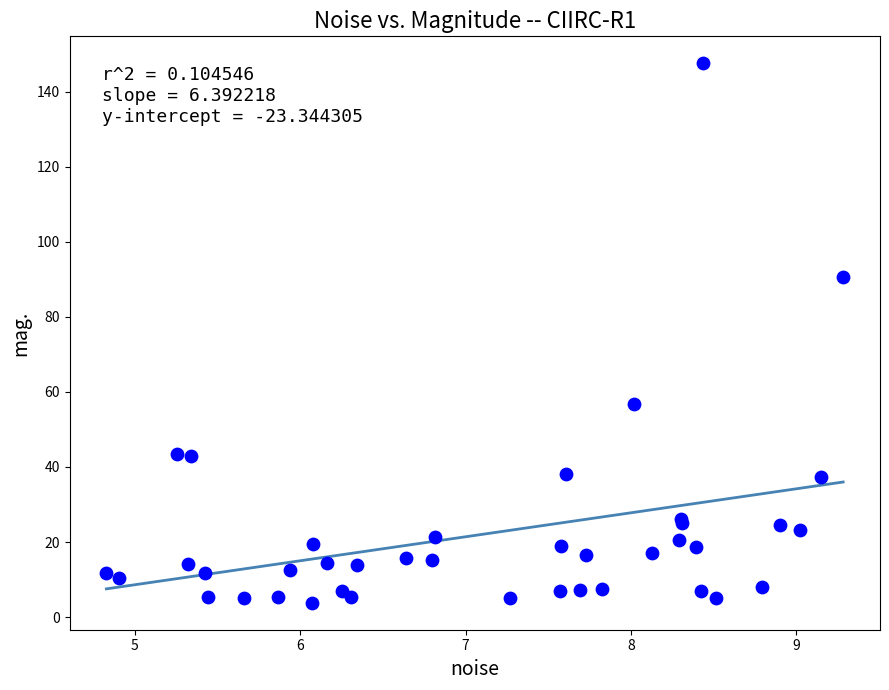

What Y value in the scatter plot is closest to 75?

90.6